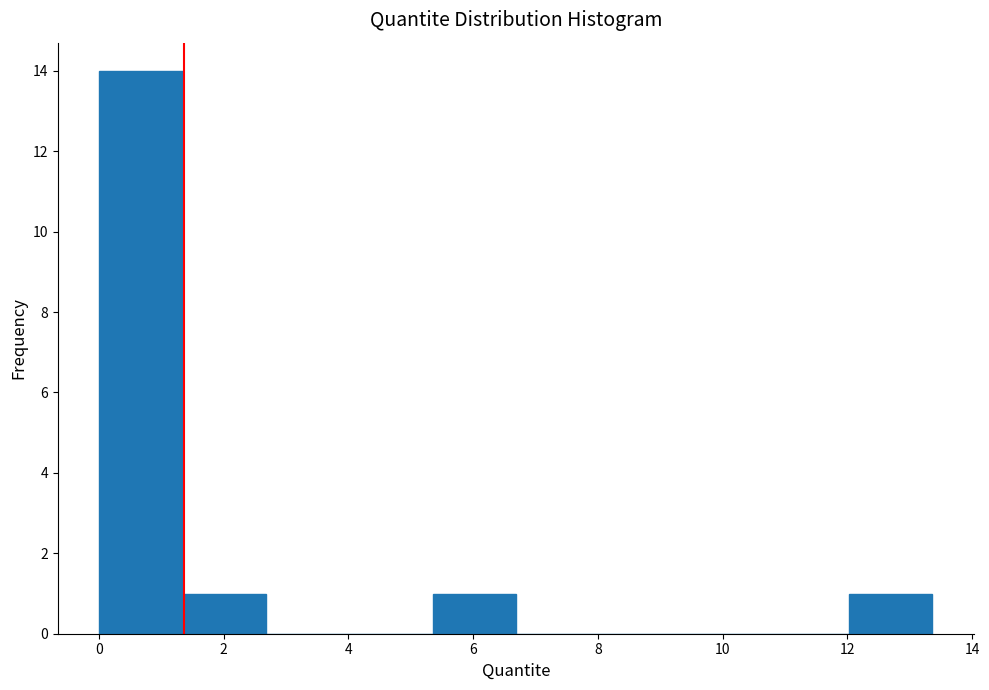

Reading left to right, transcribe this chart: for each bar, give the range it covers on the x-axis and its height. Neither the bar edges nor the heights are printed on the chart, so give them approximately, as read against the axes.

0.0 to 1.4: 14
1.4 to 2.6: 1
2.6 to 4.0: 0
4.0 to 5.4: 0
5.4 to 6.6: 1
6.6 to 8.0: 0
8.0 to 9.4: 0
9.4 to 10.6: 0
10.6 to 12.0: 0
12.0 to 13.4: 1